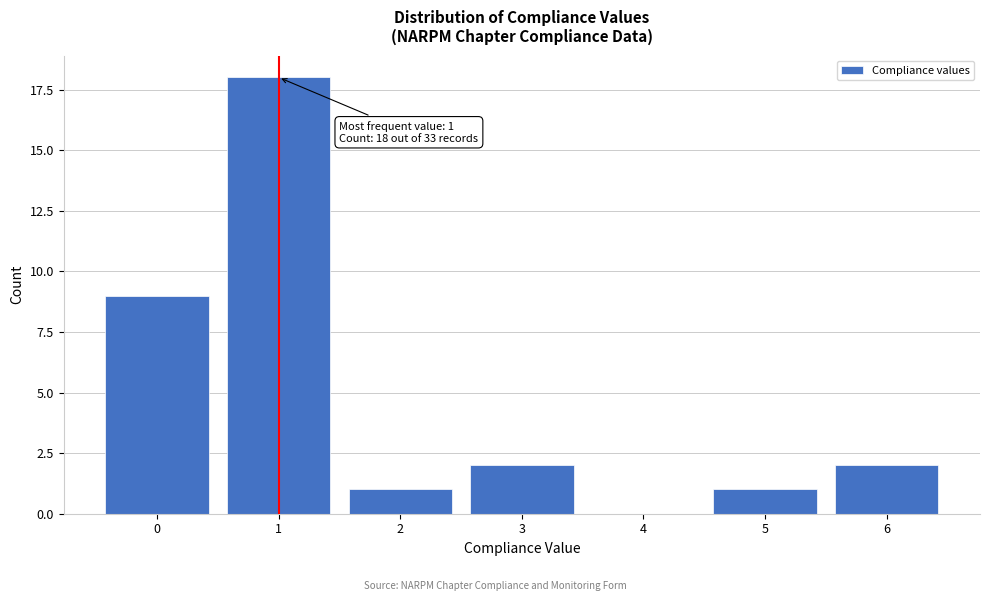

Reading left to right, extract all data points from this chart.

0=9	1=18	2=1	3=2	4=0	5=1	6=2